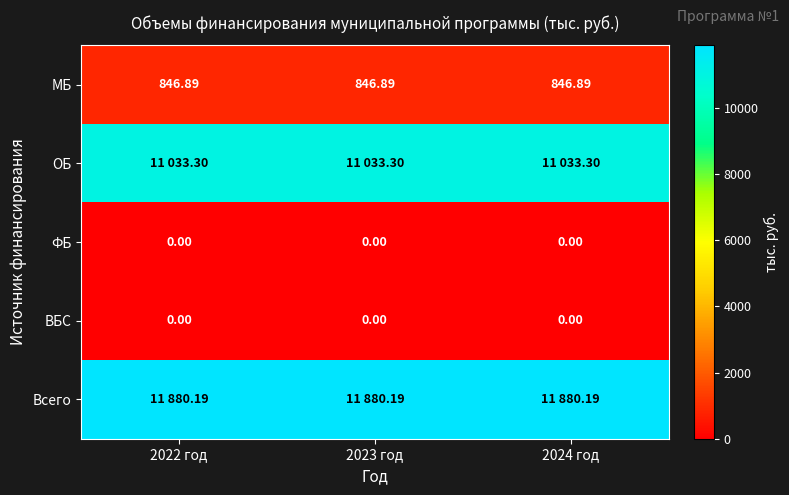

At 2024 год, list the series in order from largest to smallest.

Всего, ОБ, МБ, ФБ, ВБС